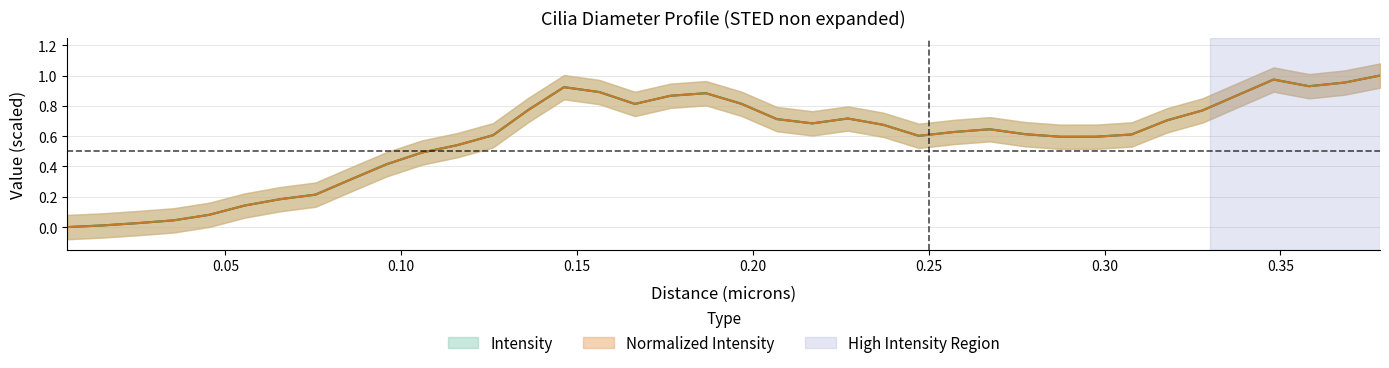

How many lines are shown in the chart?

2